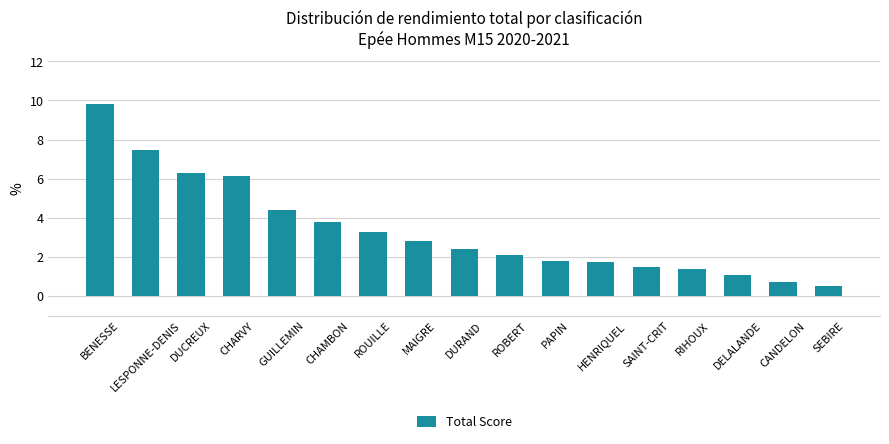

The value at LESPONNE-DENIS is 13.0. True or false?

False